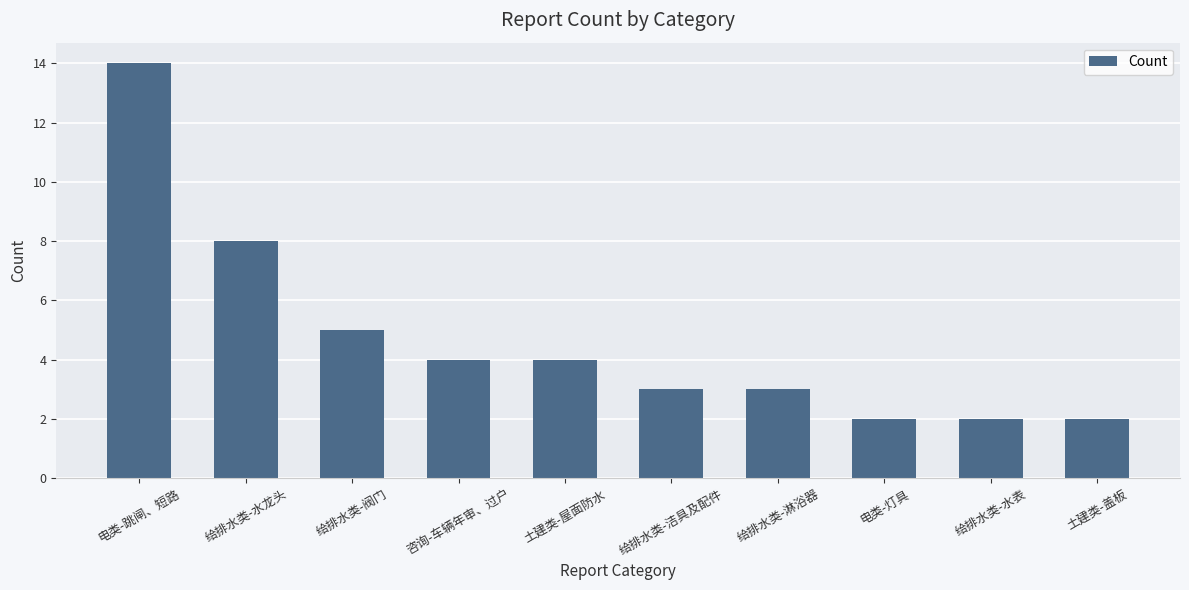

What is the smallest value displayed?

2